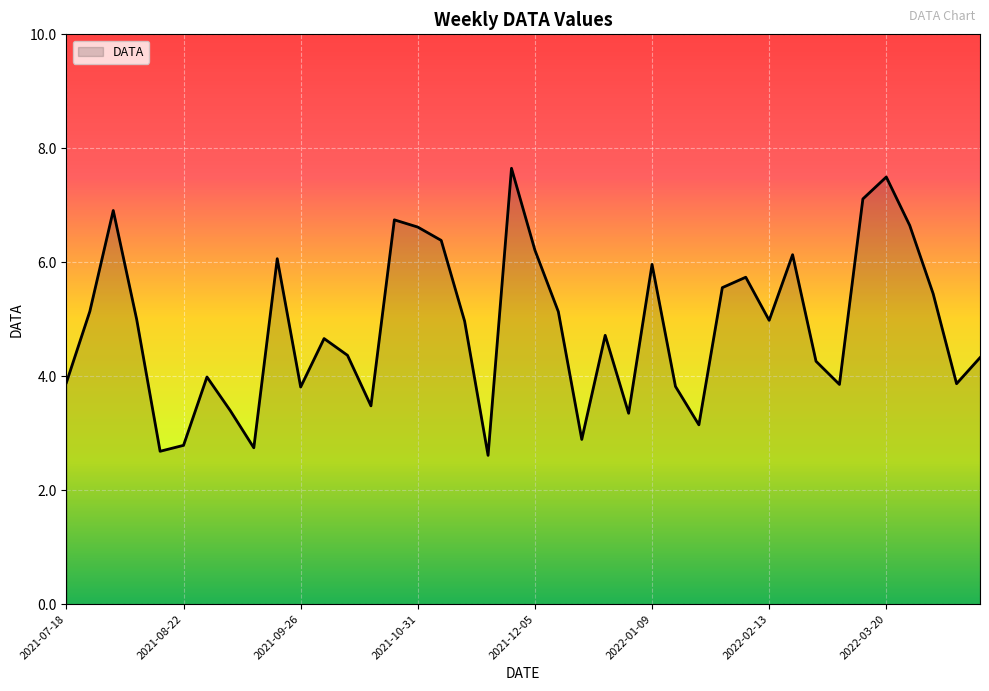

What is the maximum value shown in the chart?

7.6